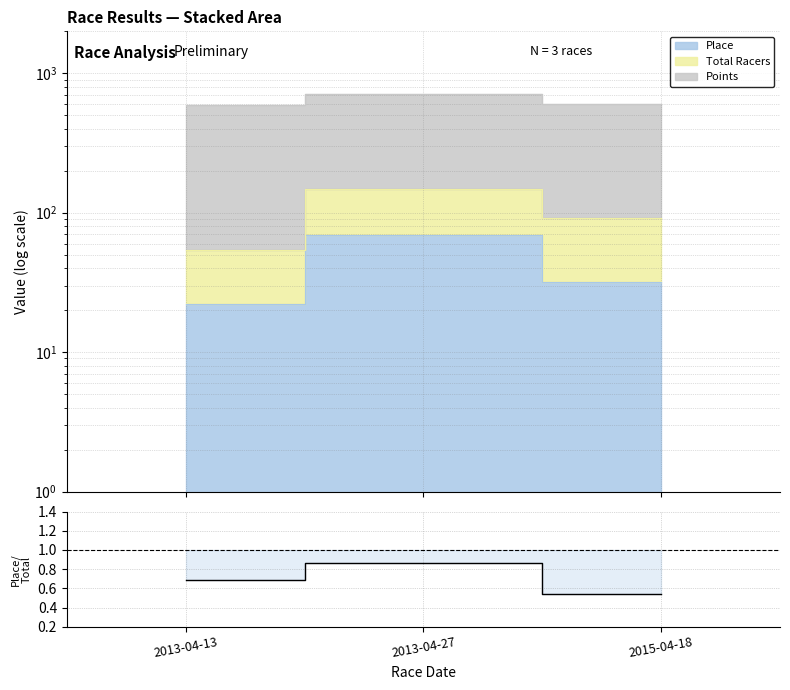

Reading left to right, list all the values displayed in this chart.

2013-04-13=0.7	2013-04-27=0.9	2015-04-18=0.5